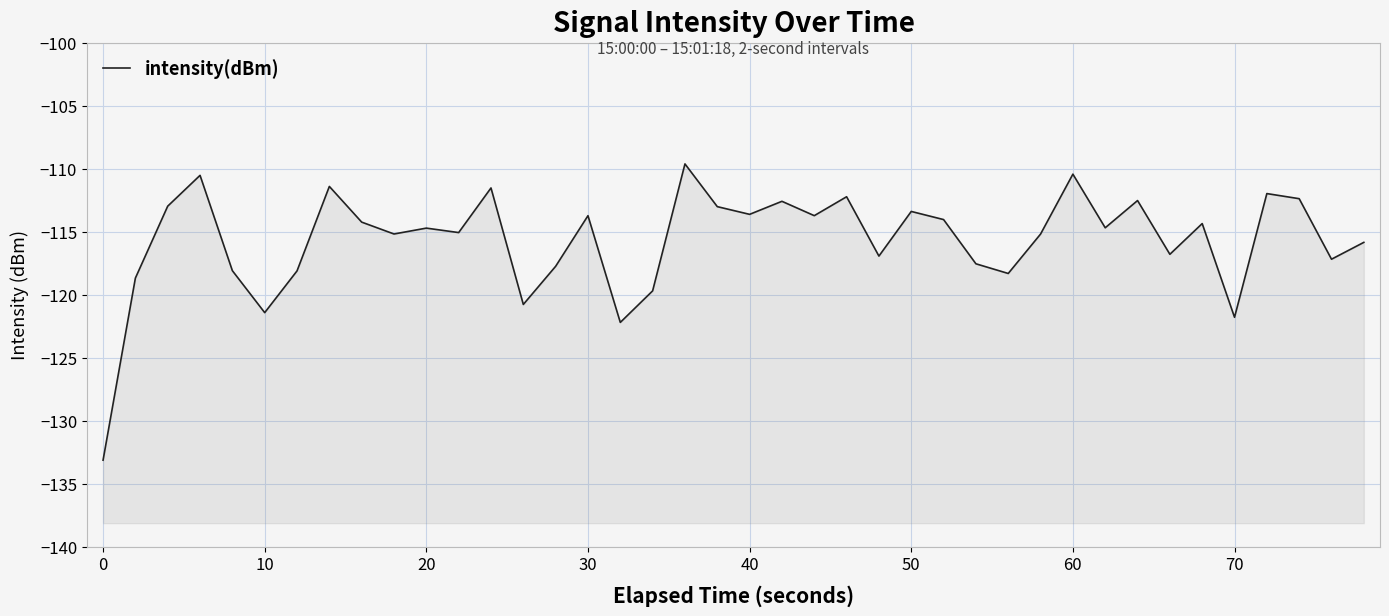

What is the greatest value displayed?

-109.6